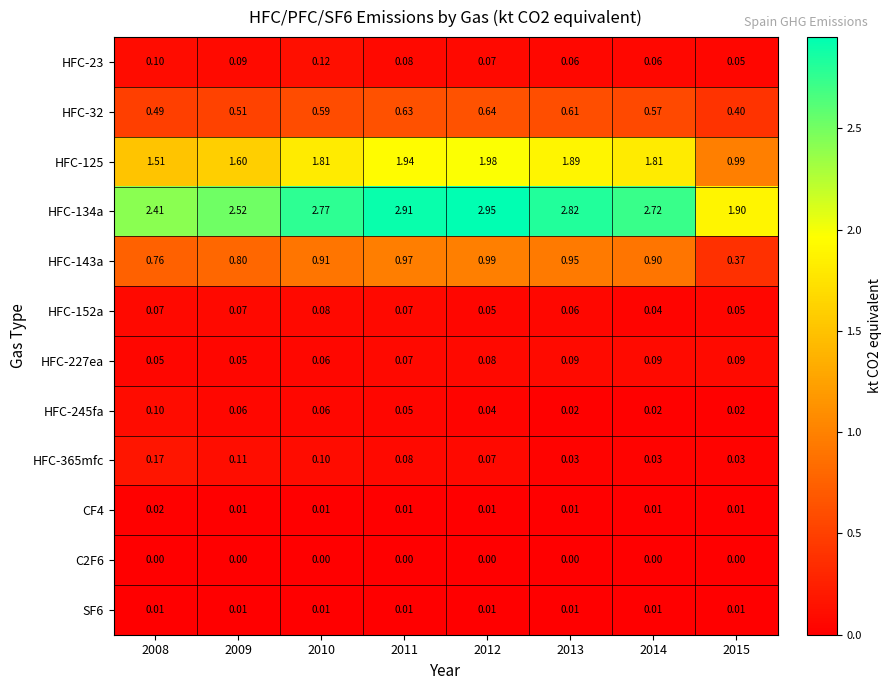

Rank the series by their maximum value, from highest to lowest.

HFC-134a, HFC-125, HFC-143a, HFC-32, HFC-365mfc, HFC-23, HFC-245fa, HFC-227ea, HFC-152a, CF4, SF6, C2F6